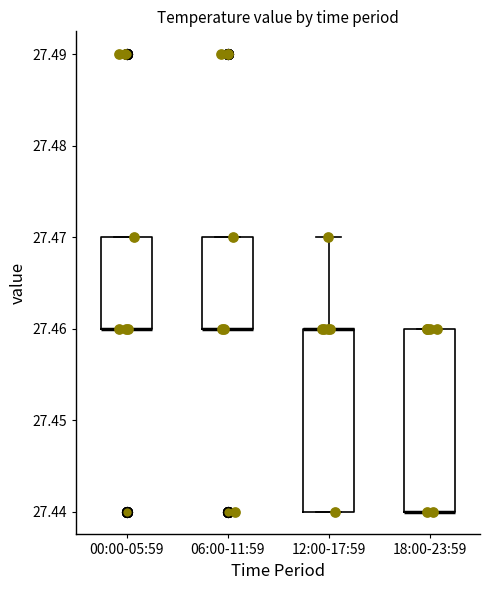

Reading left to right, transcribe this box plot: for each box, give where its median line is, the range the box spans, and where its two whiskers end, as read against the y-axis. The values are not printed on the chart, so give them approximately, as read against the axis.

00:00-05:59: median 27.46 (drawn on the box's lower edge), box 27.46 to 27.47, whiskers 27.46 to 27.47
06:00-11:59: median 27.46 (drawn on the box's lower edge), box 27.46 to 27.47, whiskers 27.46 to 27.47
12:00-17:59: median 27.46 (drawn on the box's upper edge), box 27.44 to 27.46, whiskers 27.44 to 27.47
18:00-23:59: median 27.44 (drawn on the box's lower edge), box 27.44 to 27.46, whiskers 27.44 to 27.46